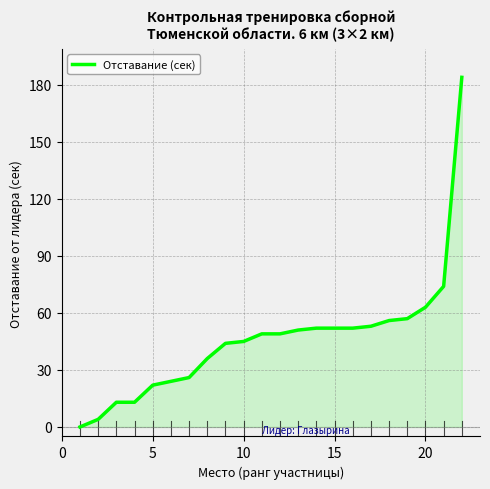

What is the difference between the maximum and minimum values?

184